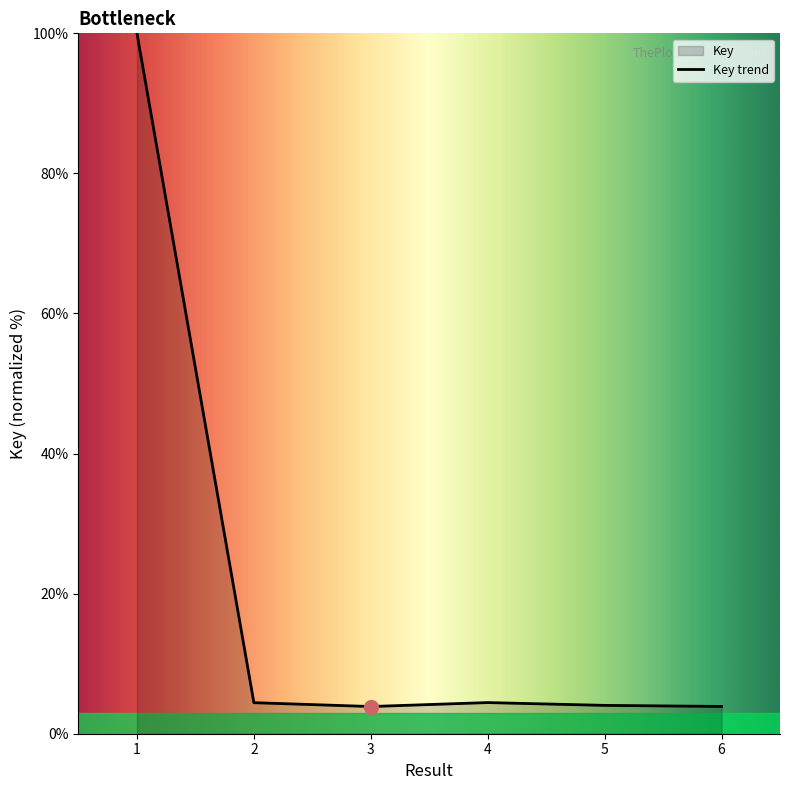

Count the number of values greater than 4.

4